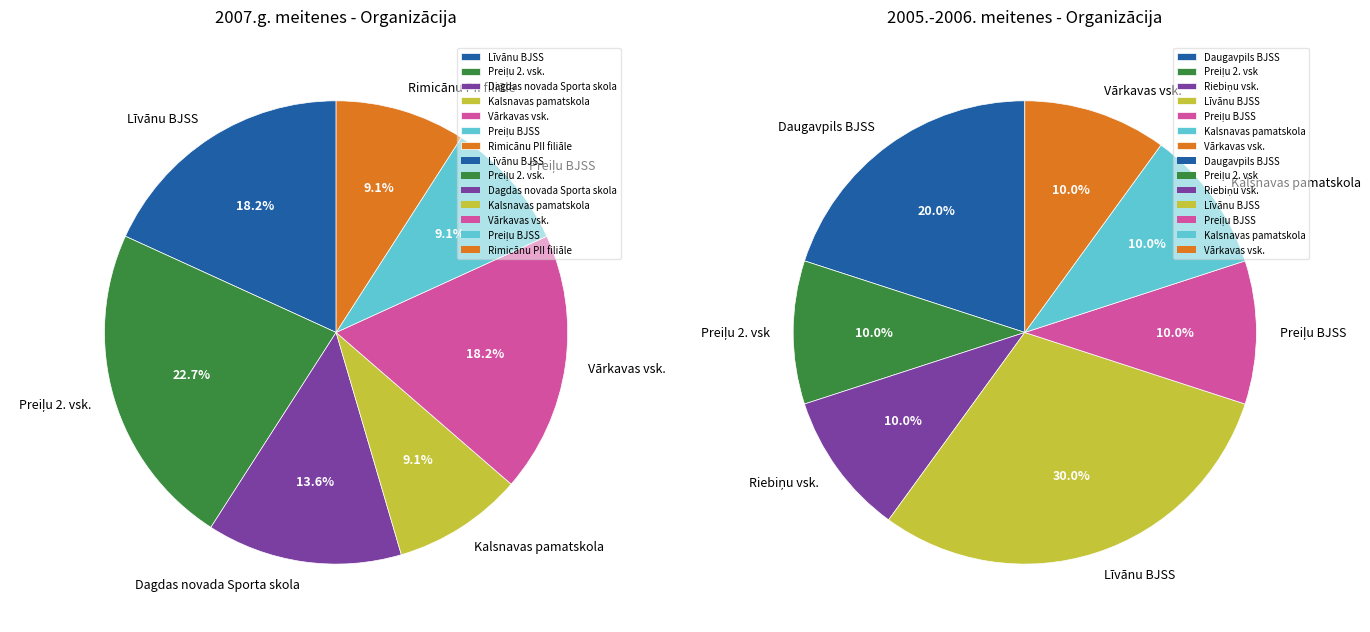

The Kalsnavas pamatskola slice represents 3% of the pie. True or false?

False